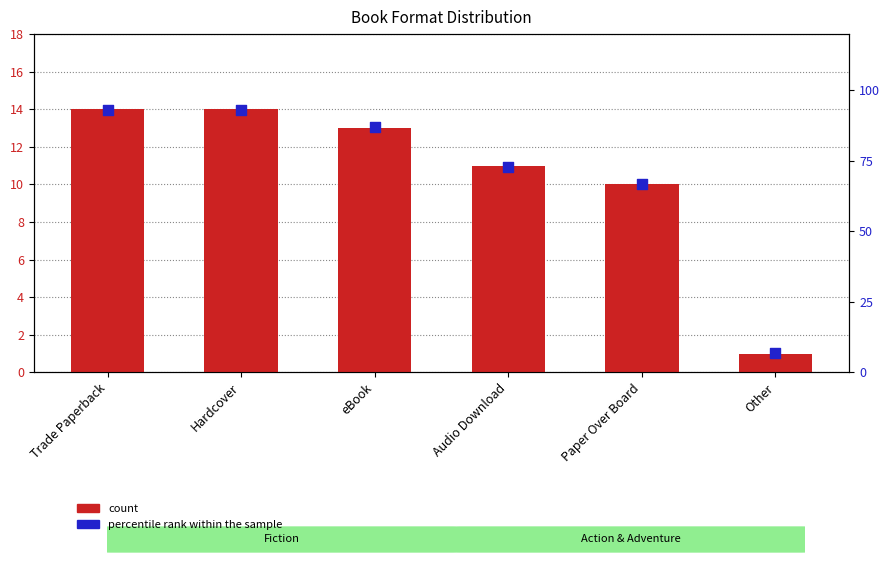

Is the value of count at eBook greater than the value of percentile rank within the sample at Paper Over Board?

No